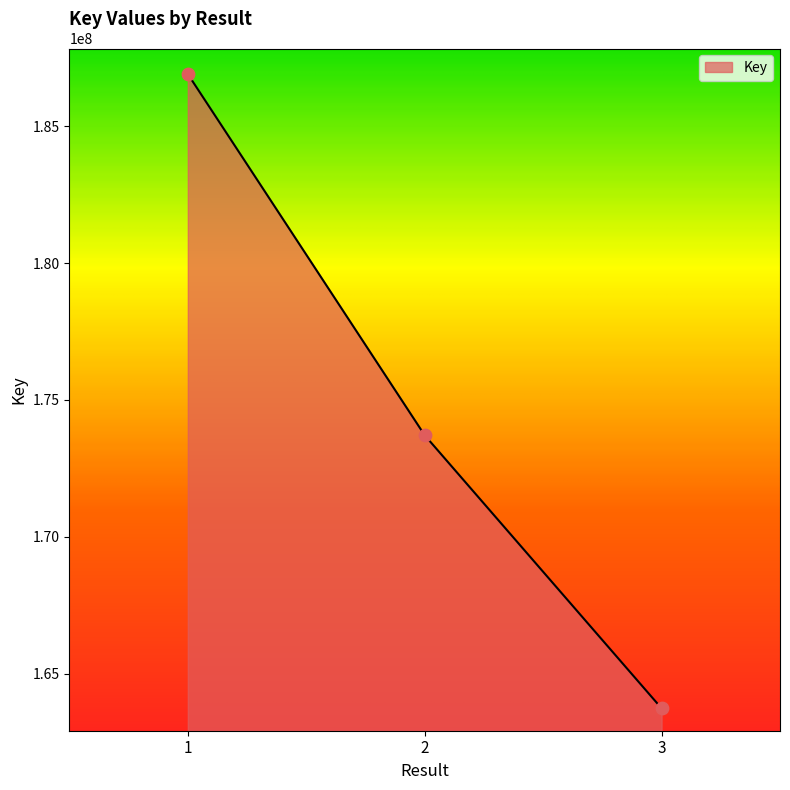

What is the change in value from 1 to 3?

-23178427